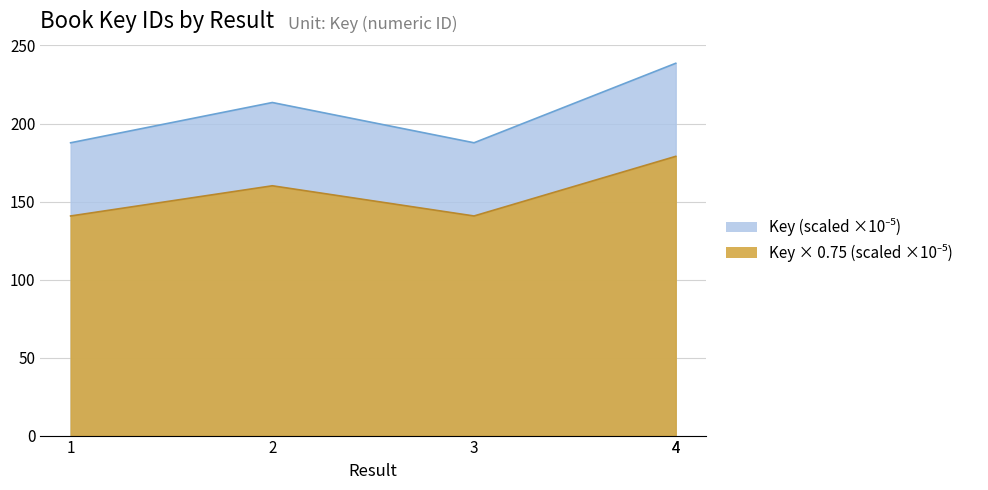

What is the difference between the values at 1 and 4?

38.2